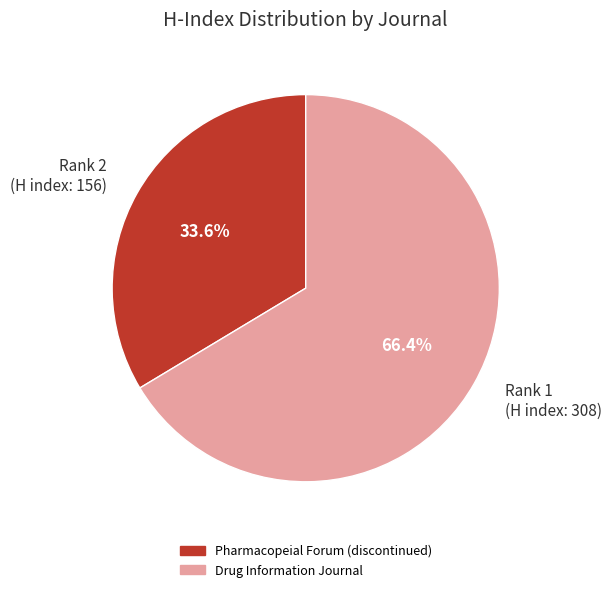

How many slices are in this pie chart?

2